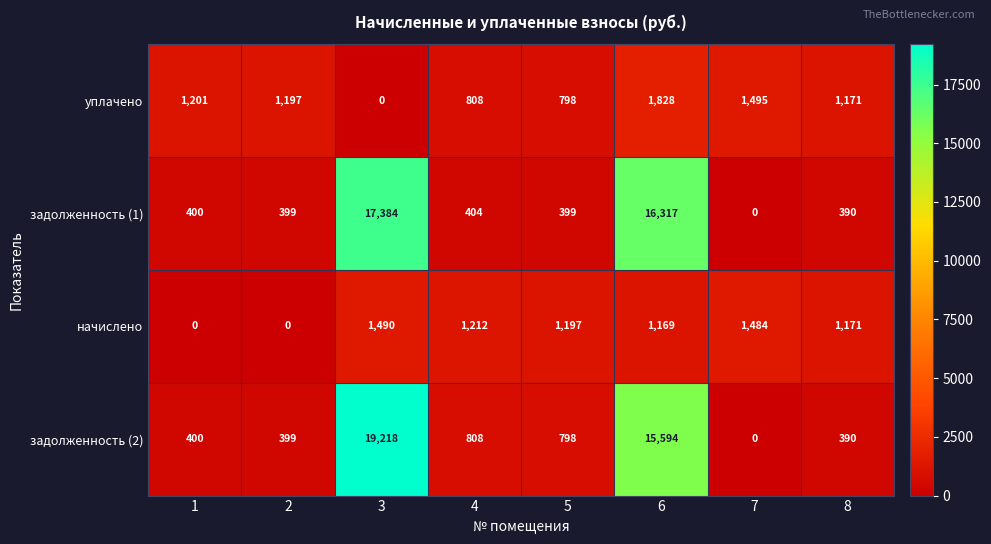

Is it true that задолженность (2) equals 523 at 4?

False